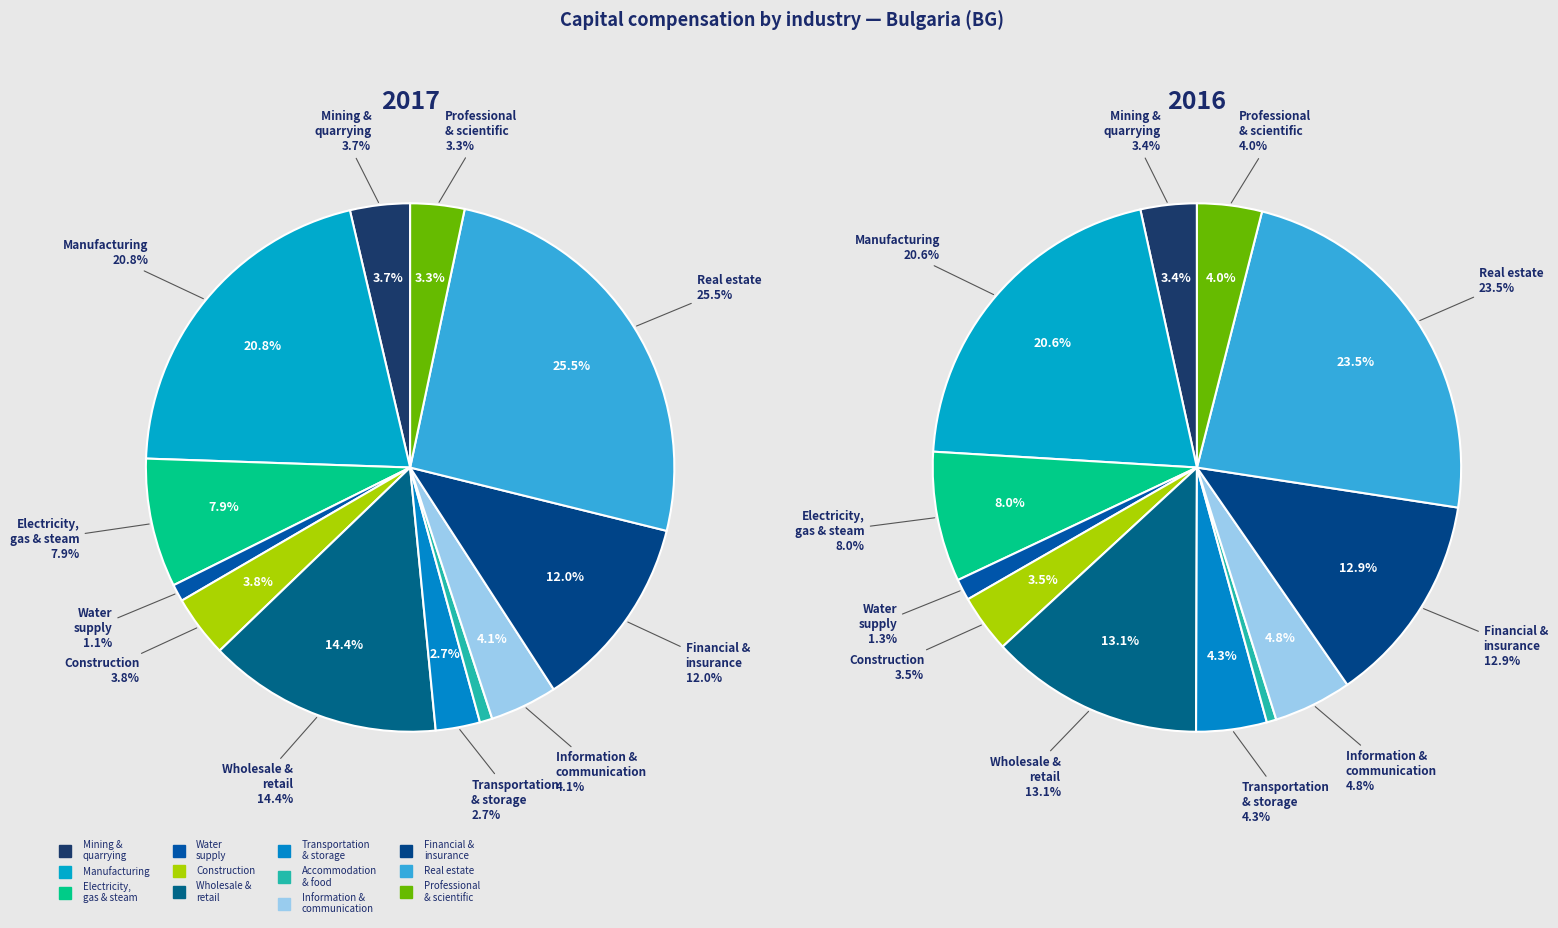

Does any single category account for the majority?

No